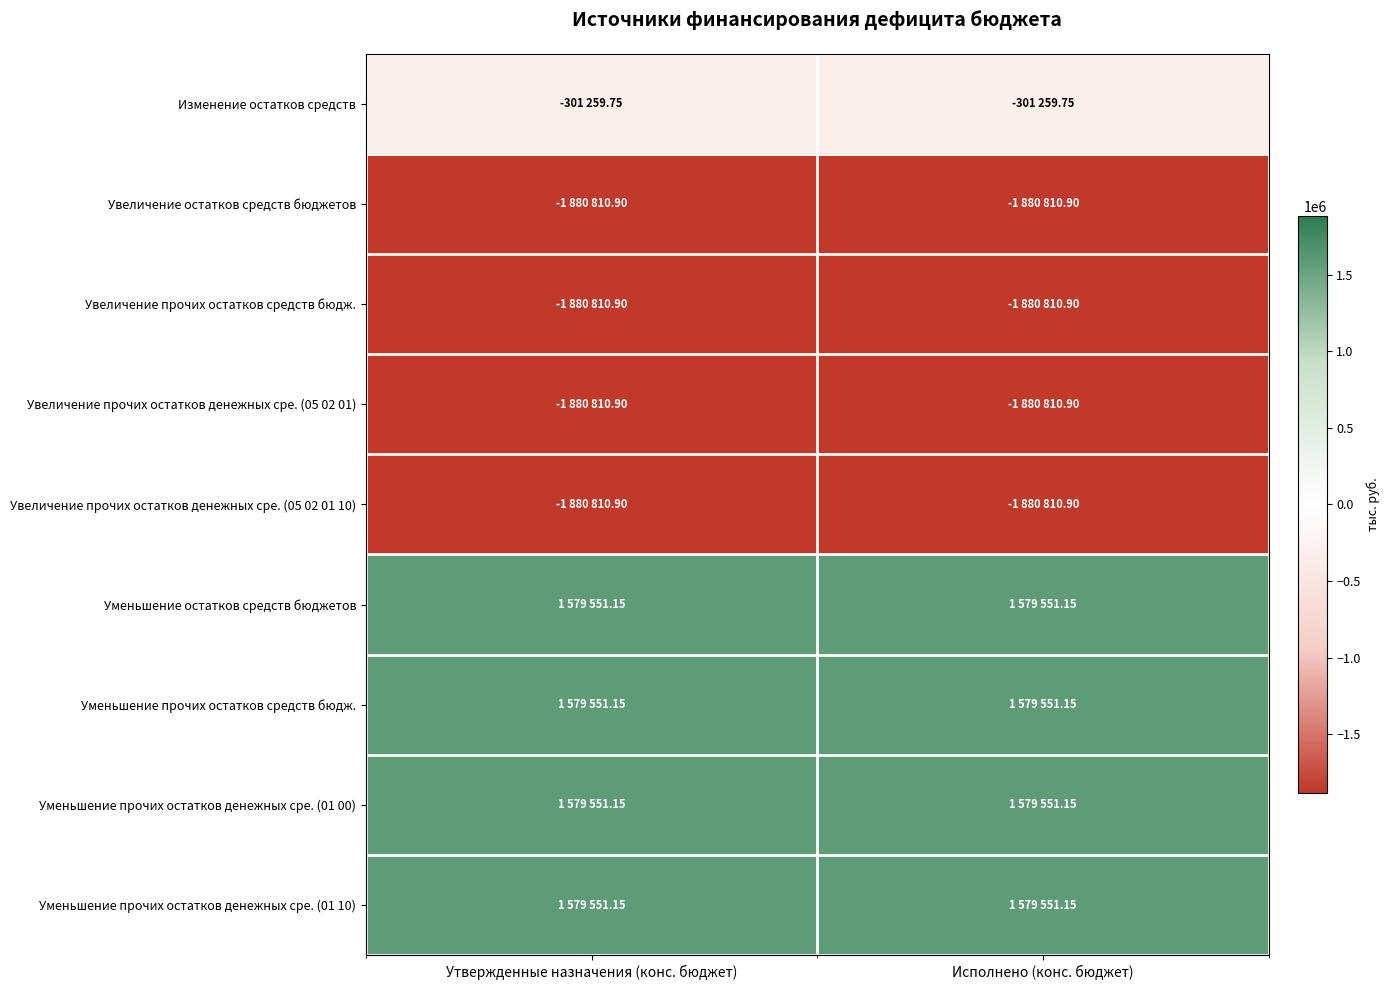

What is the minimum value shown in the chart?

-1880810.9